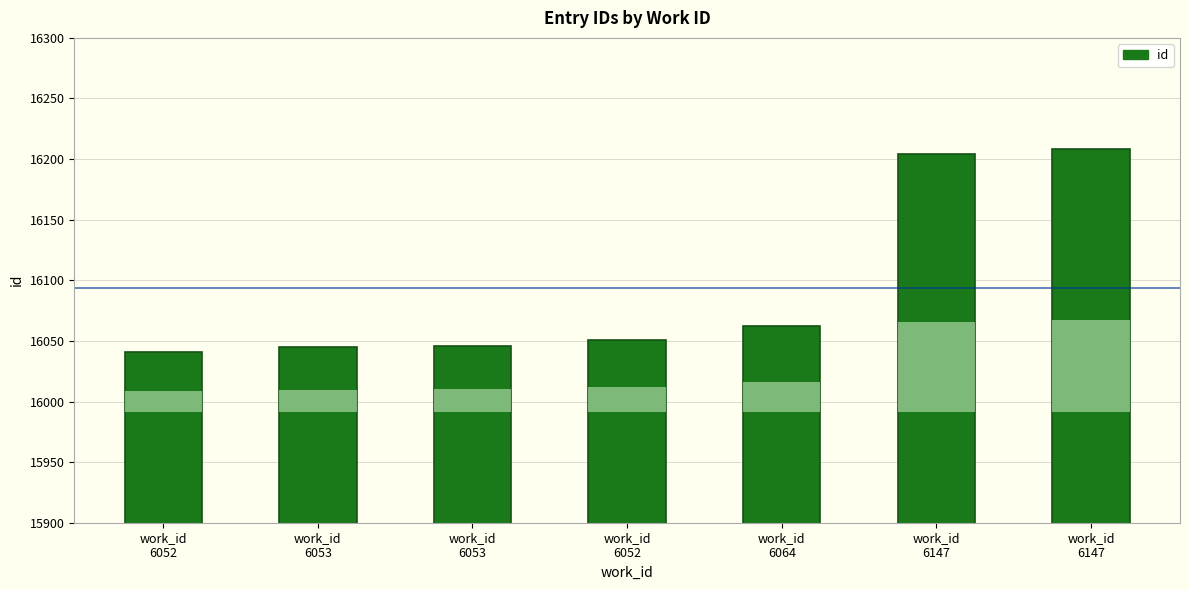

What is the label of the 2nd bar from the right?

work_id
6147